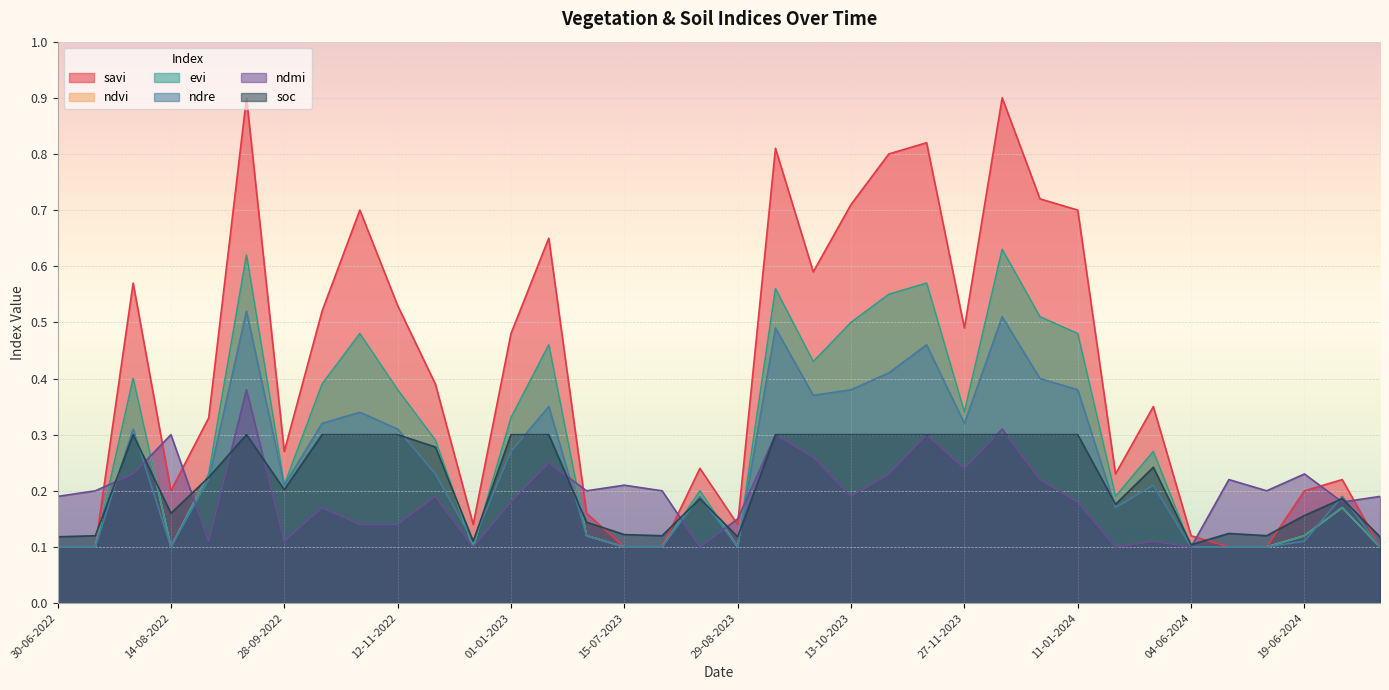

Where is the first local minimum for ndvi?

14-08-2022